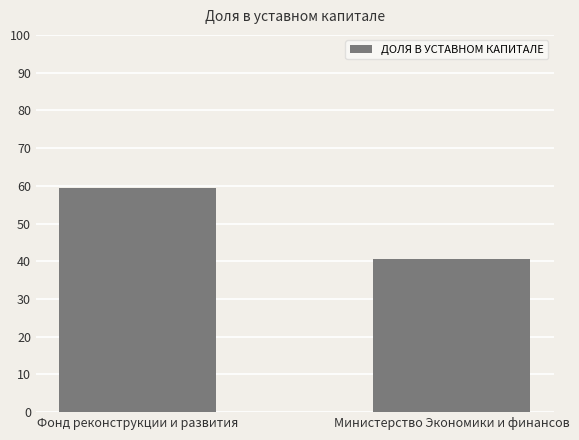

Does the chart contain any negative values?

No